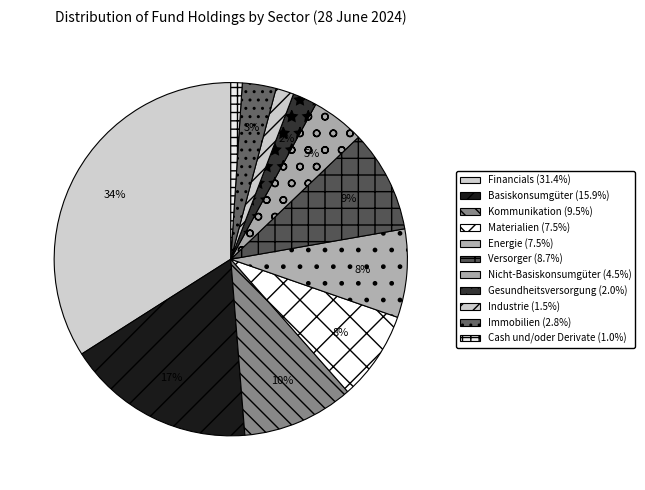

How many slices are in this pie chart?

11